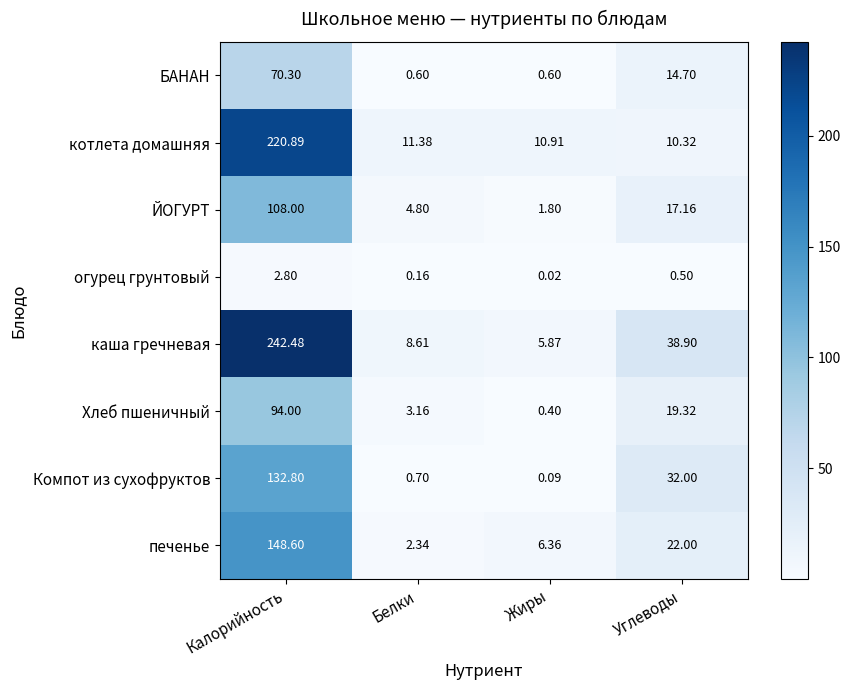

At which category is the sum across all series the highest?

Калорийность